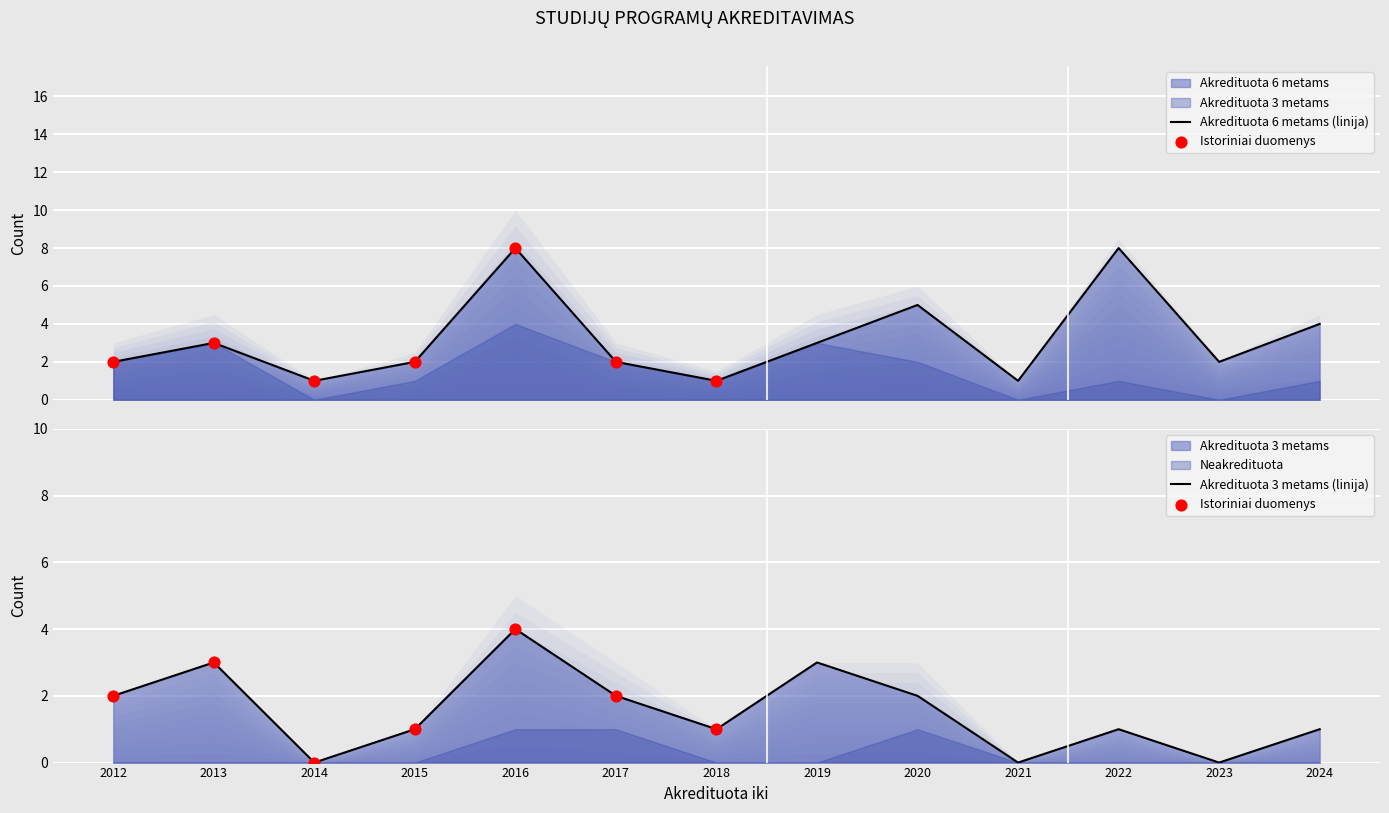

Which series contains the highest Y value?

Akredituota 6 metams